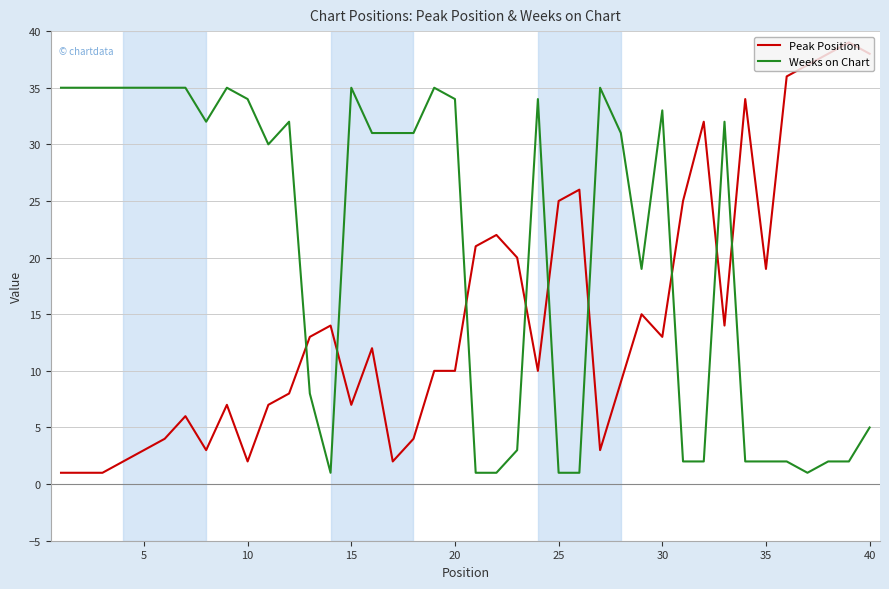

Which series has the widest spread of values?

Peak Position